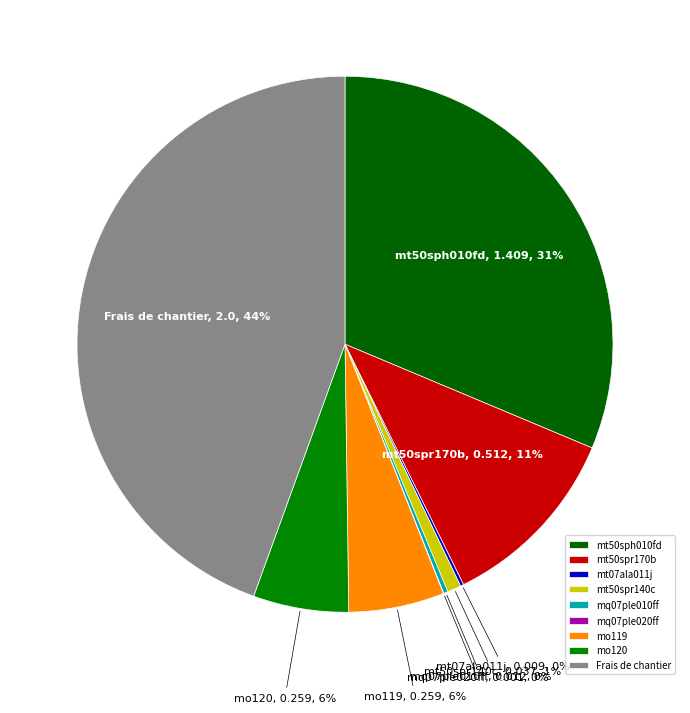

To the nearest percent, what is the combined percentage of mt50spr140c and mt50sph010fd?

32%